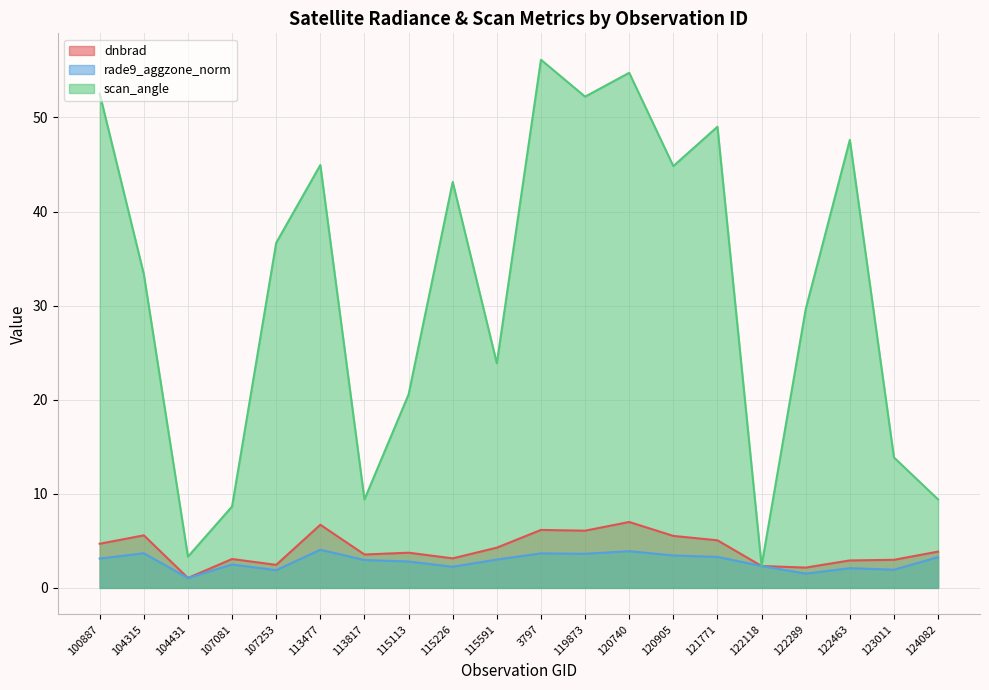

Reading left to right, list all the values displayed in this chart.

dnbrad: 100887=4.7	104315=5.6	104431=1.1	107081=3.1	107253=2.4	113477=6.7	113817=3.6	115113=3.7	115226=3.1	115591=4.3	3797=6.2	119873=6.1	120740=7.0	120905=5.5	121771=5.1	122118=2.3	122289=2.2	122463=2.9	123011=3.0	124082=3.9
rade9_aggzone_norm: 100887=3.1	104315=3.7	104431=1.1	107081=2.5	107253=1.9	113477=4.1	113817=3.0	115113=2.8	115226=2.2	115591=3.0	3797=3.7	119873=3.6	120740=3.9	120905=3.4	121771=3.3	122118=2.3	122289=1.5	122463=2.1	123011=1.9	124082=3.3
scan_angle: 100887=52.5	104315=33.4	104431=3.3	107081=8.7	107253=36.7	113477=45.0	113817=9.4	115113=20.6	115226=43.1	115591=23.9	3797=56.1	119873=52.2	120740=54.8	120905=44.8	121771=49.0	122118=2.4	122289=29.6	122463=47.6	123011=13.9	124082=9.4